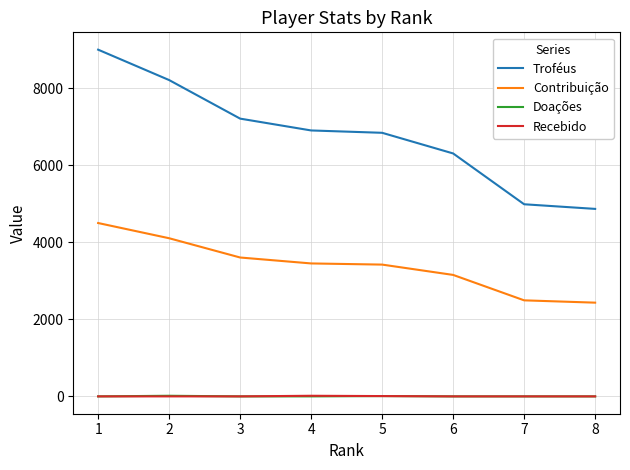

Is this an area chart (filled region under the line)?

No